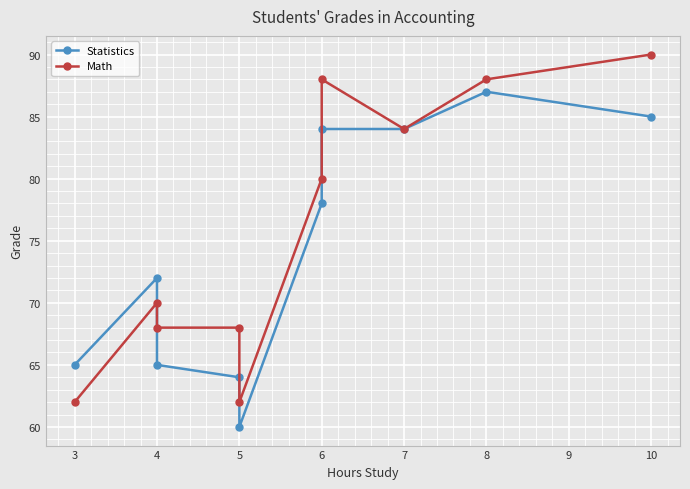

Rank the series by their average value, from highest to lowest.

Math, Statistics